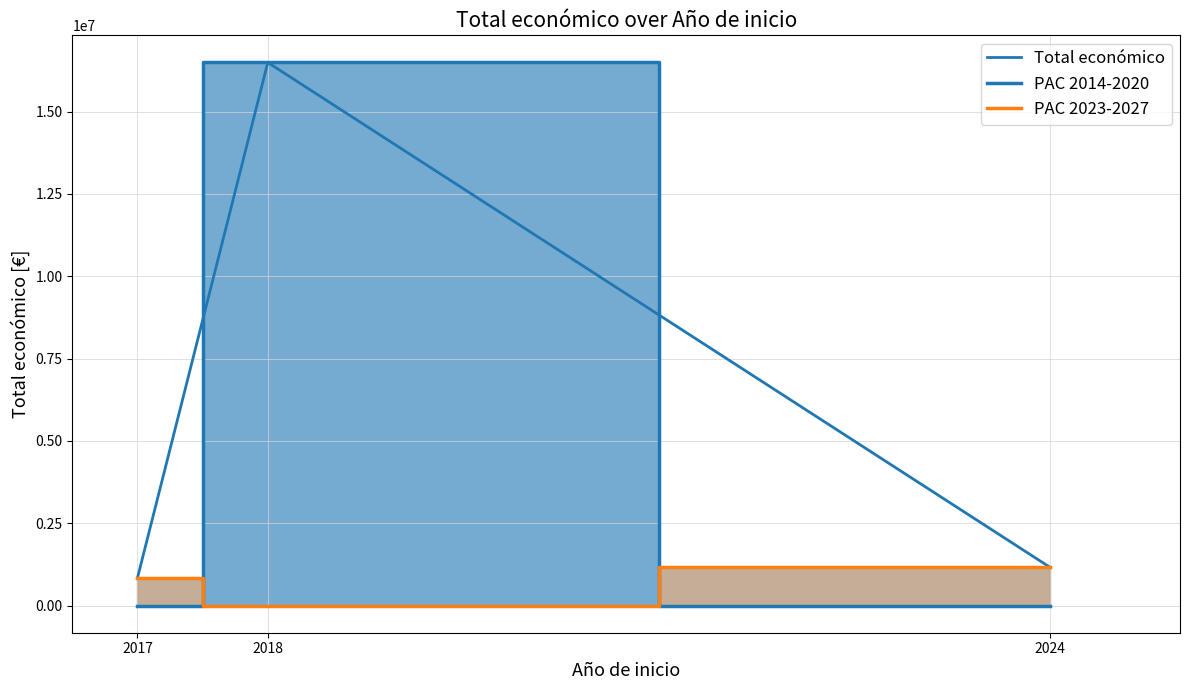

Reading left to right, extract all data points from this chart.

Total económico: 2017=842014	2018=16489746	2024=1167871
PAC 2014-2020: 2017=0	2018=16489746	2024=0
PAC 2023-2027: 2017=842014	2018=0	2024=1167871